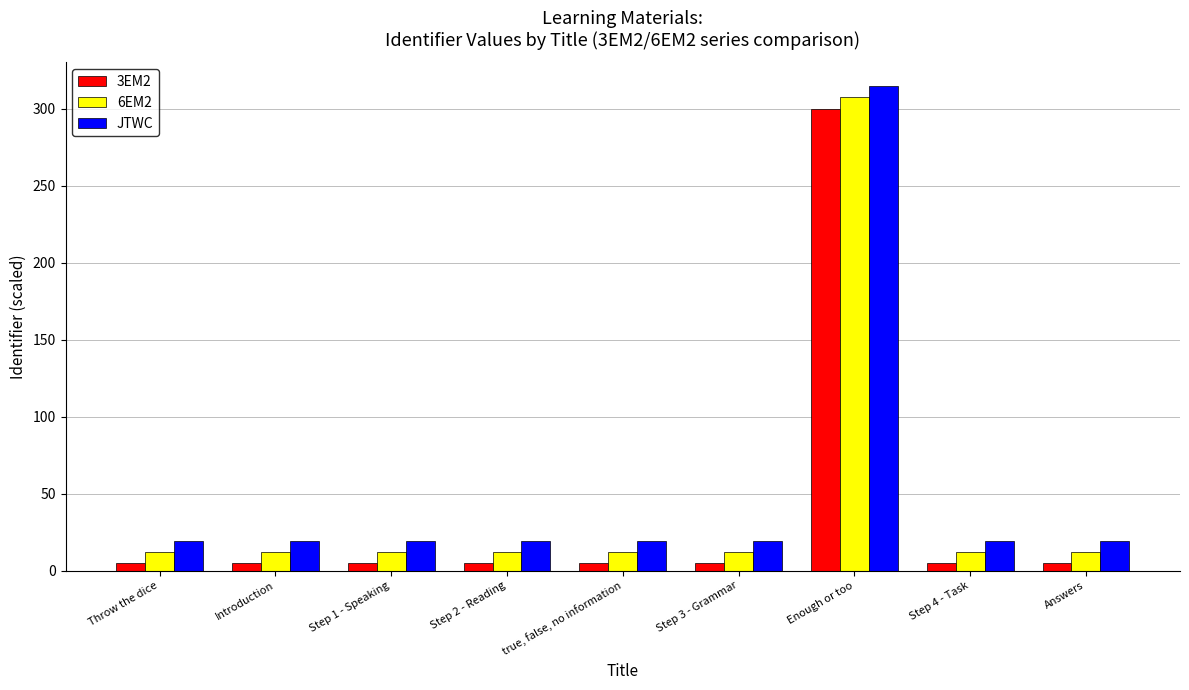

What is the spread (max minus min) of values at Step 3 - Grammar?

14.4